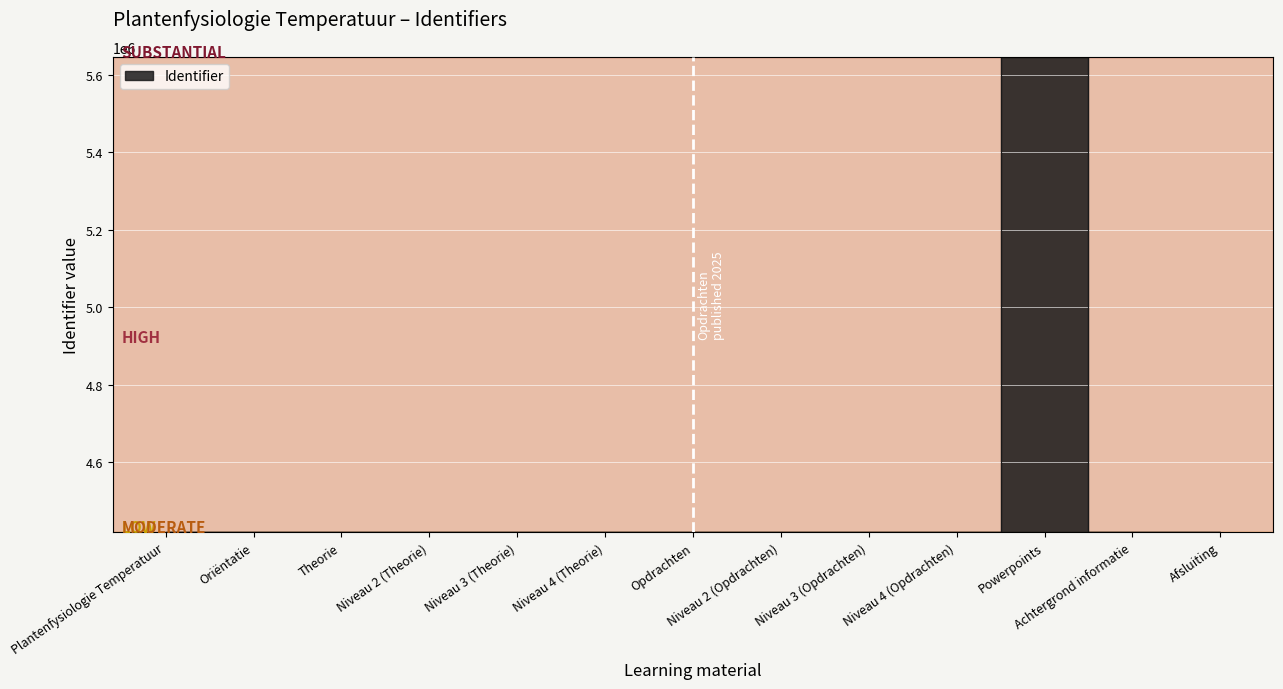

What is the sum of the values at Niveau 2 (Theorie) and Powerpoints?

10065658